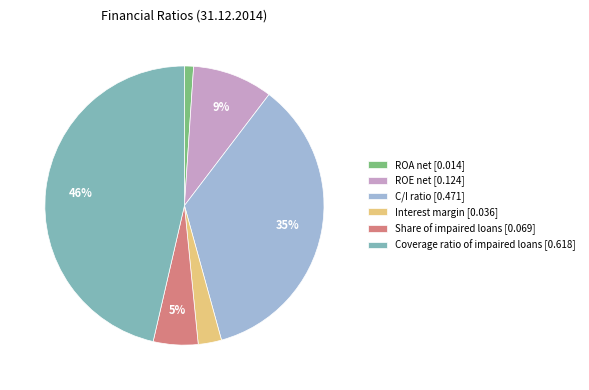

What is the largest slice in the pie chart?

Coverage ratio of impaired loans